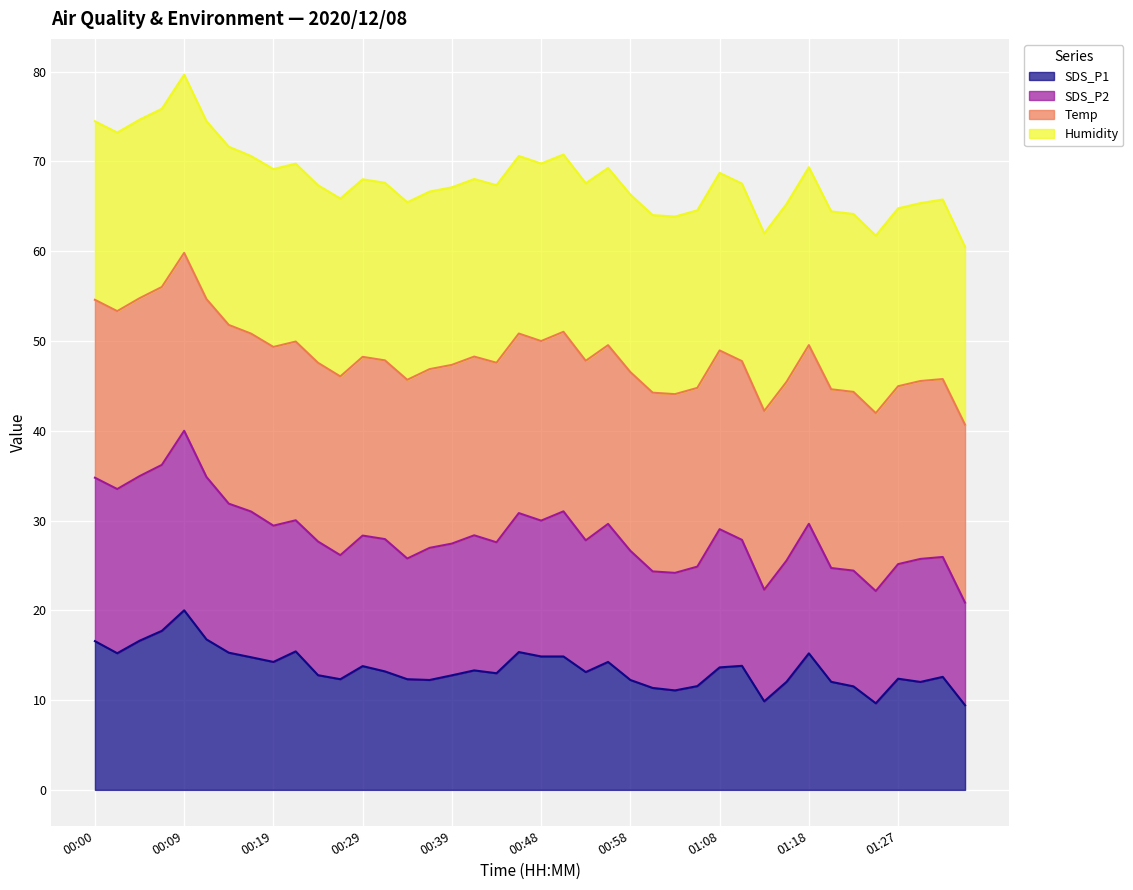

Where does the SDS_P2 series first go above 22?

00:00